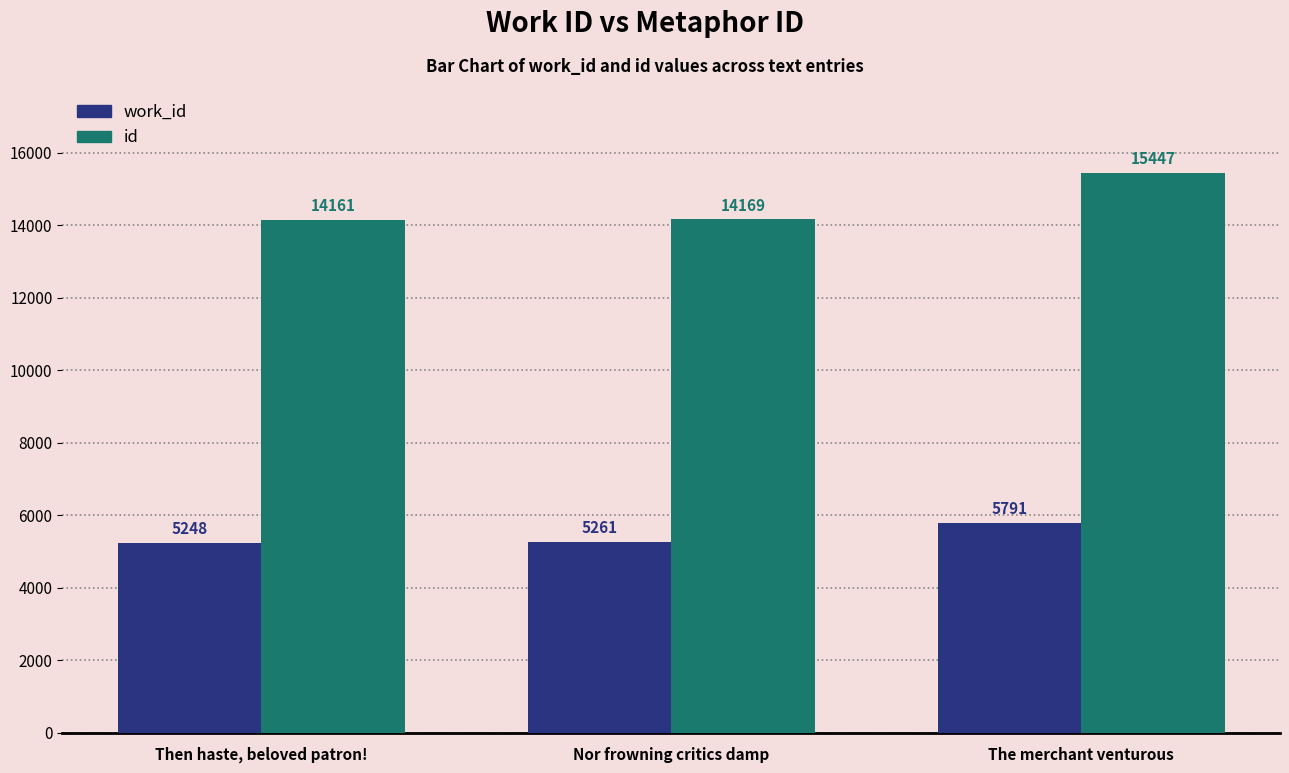

What is the difference between the highest and lowest values at Nor frowning critics damp?

8908